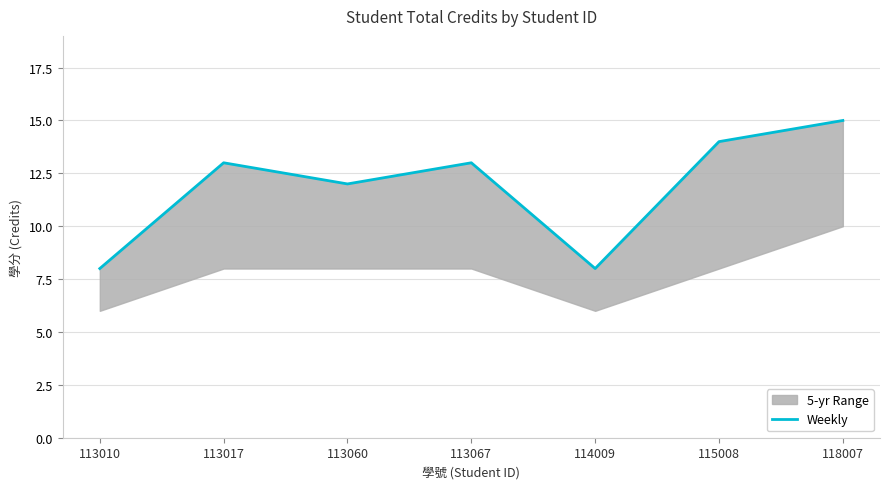

What is the difference between the maximum and minimum values?

7